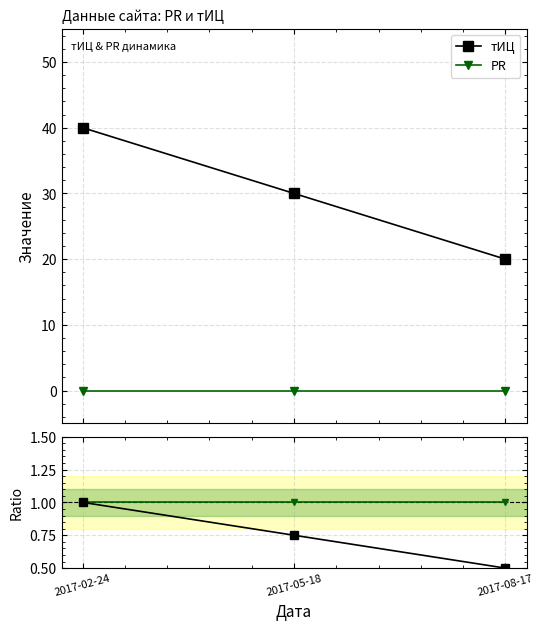

The PR ratio series shows 1.4 at 2017-08-17. True or false?

False